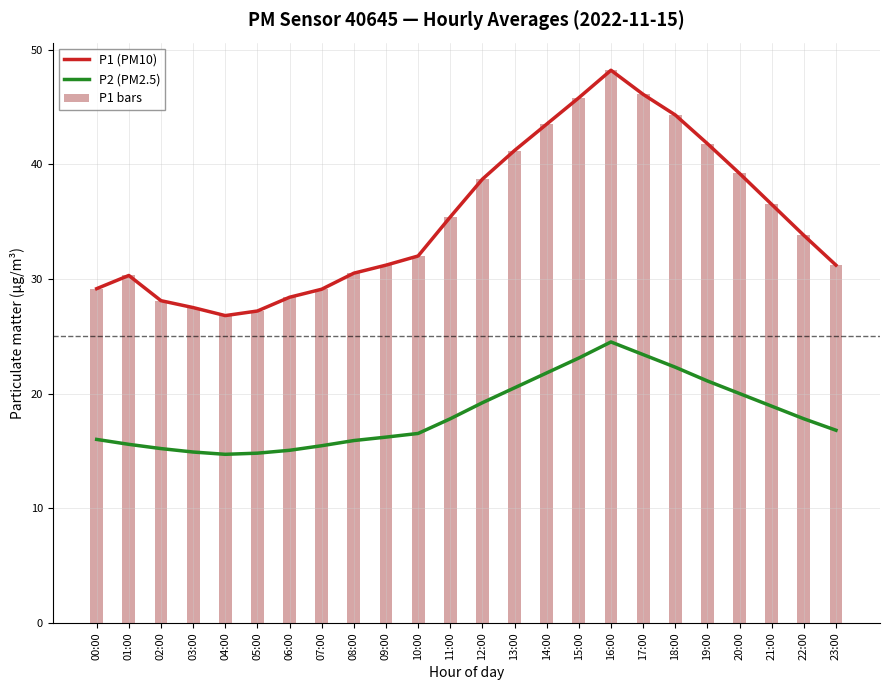

Between 10:00 and 06:00, which is larger?

10:00